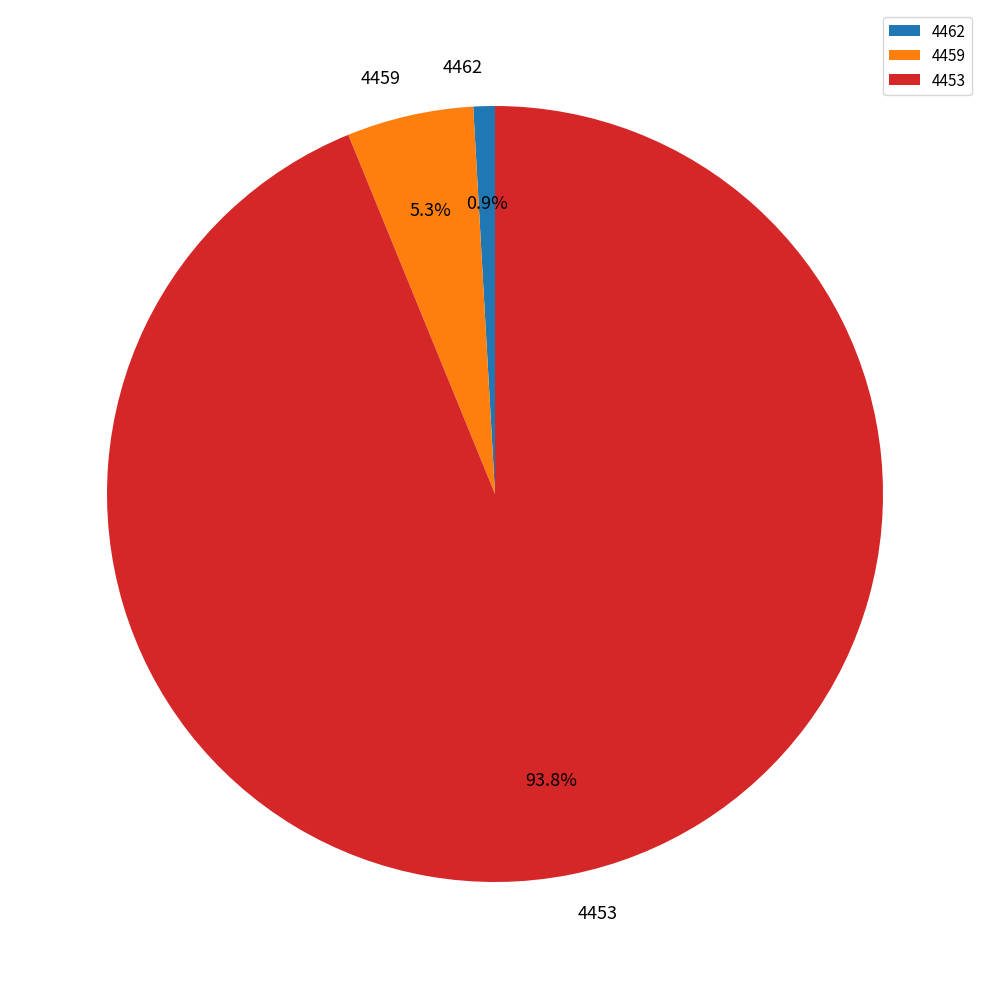

Which has a higher value, 4462 or 4459?

4459